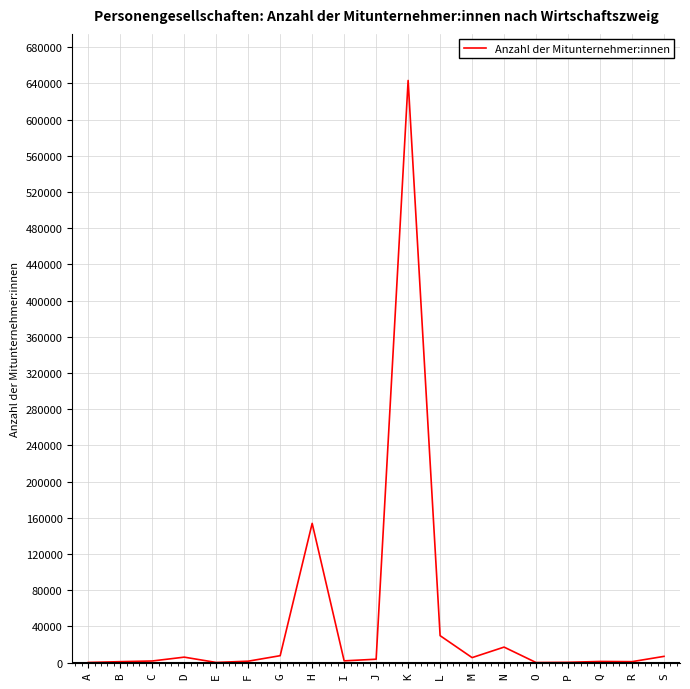

True or false: the data shows 17051 at N.

True